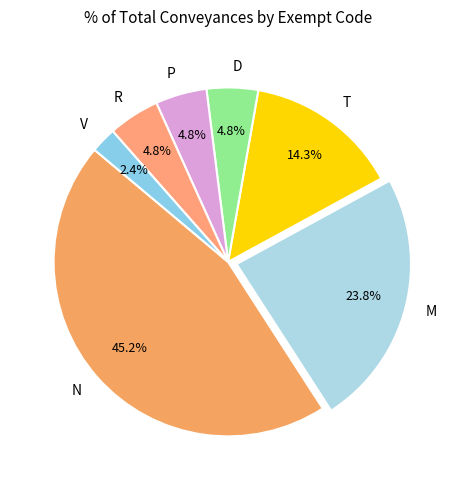

Do N and V together represent more than half of the pie?

No